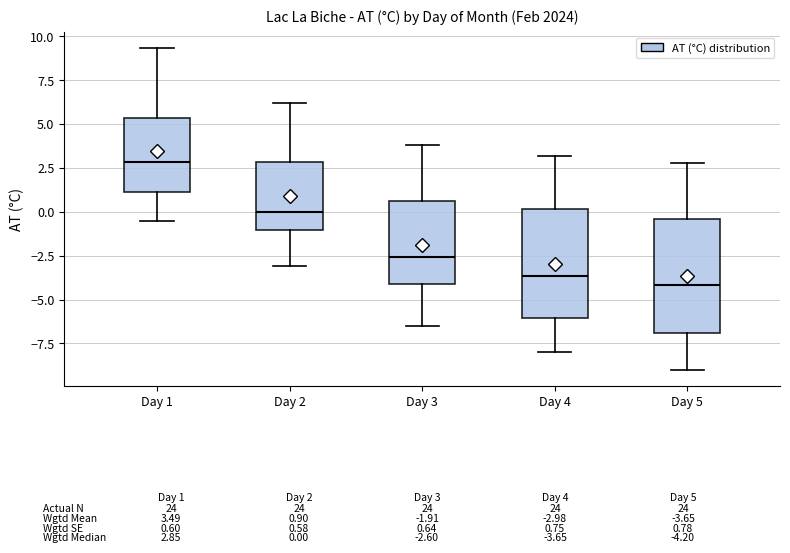

Which box has the lowest median line?

Day 5